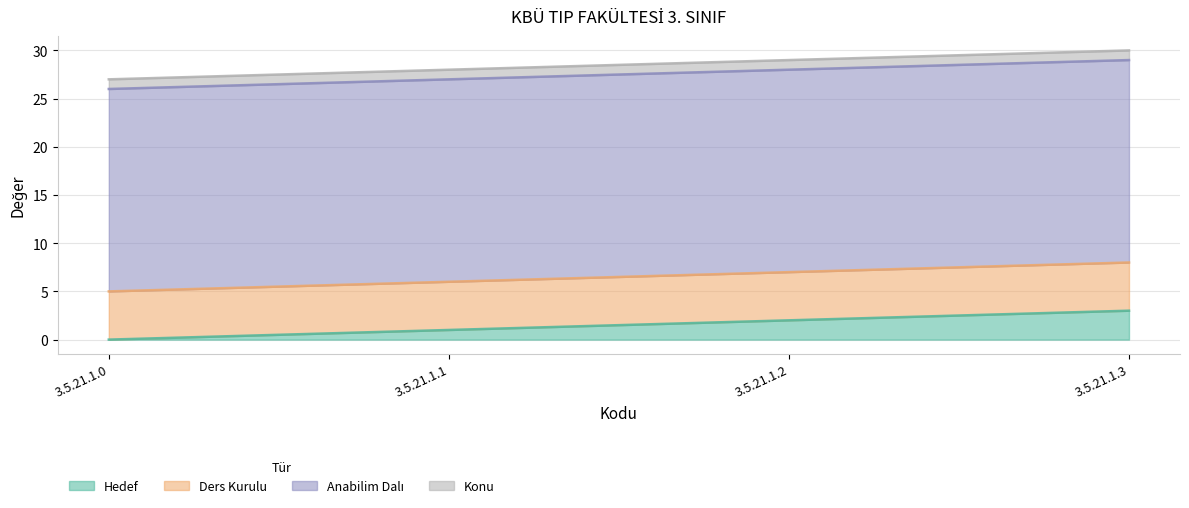

Reading left to right, transcribe all the data shown in this chart.

Hedef: 0	1	2	3
Ders Kurulu: 5	5	5	5
Anabilim Dalı: 21	21	21	21
Konu: 1	1	1	1